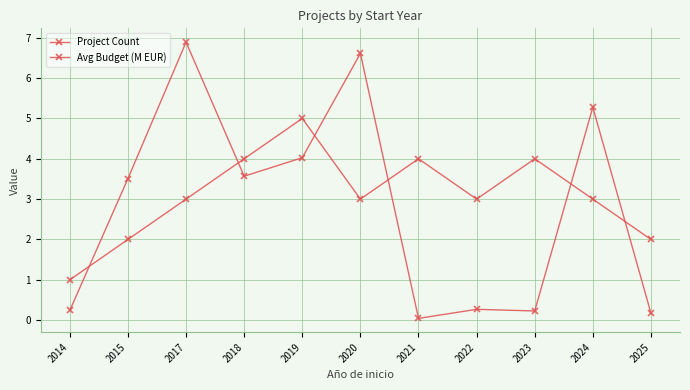

List the series in order of their overall mean, lowest first.

Avg Budget (M EUR), Project Count